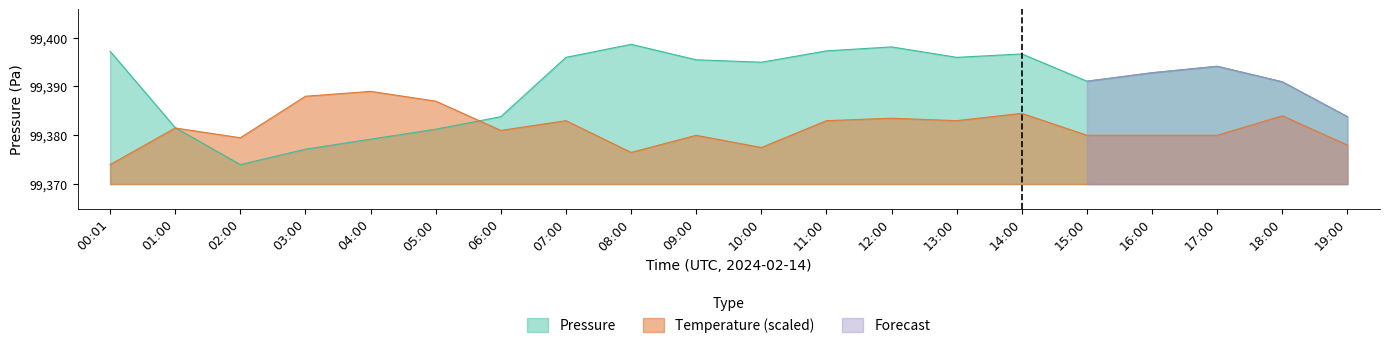

At 06:00, list the series in order from smallest to largest.

Temperature (scaled), Pressure